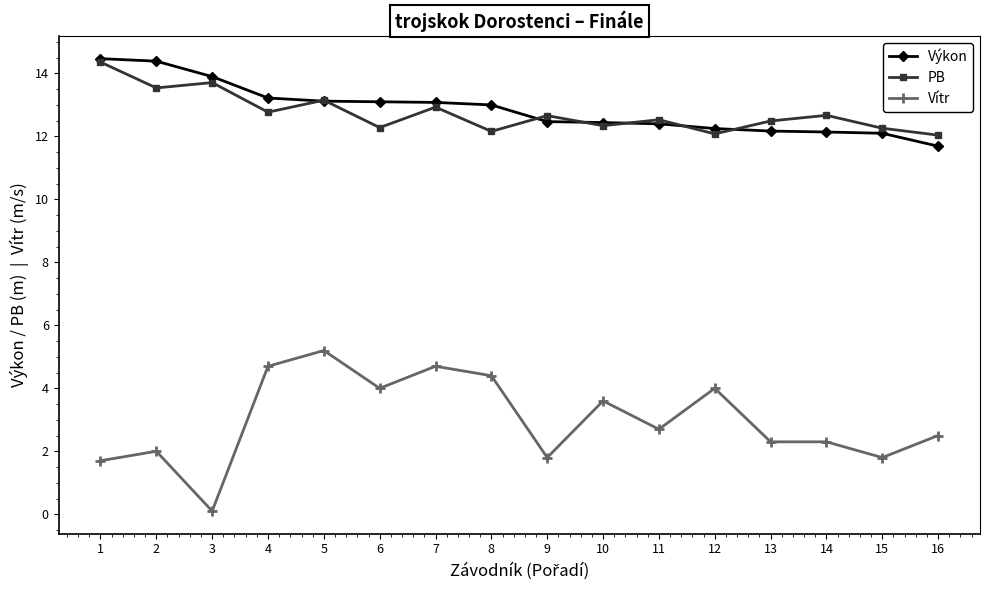

What is the value of the PB point at the 16th from the left?

12.0